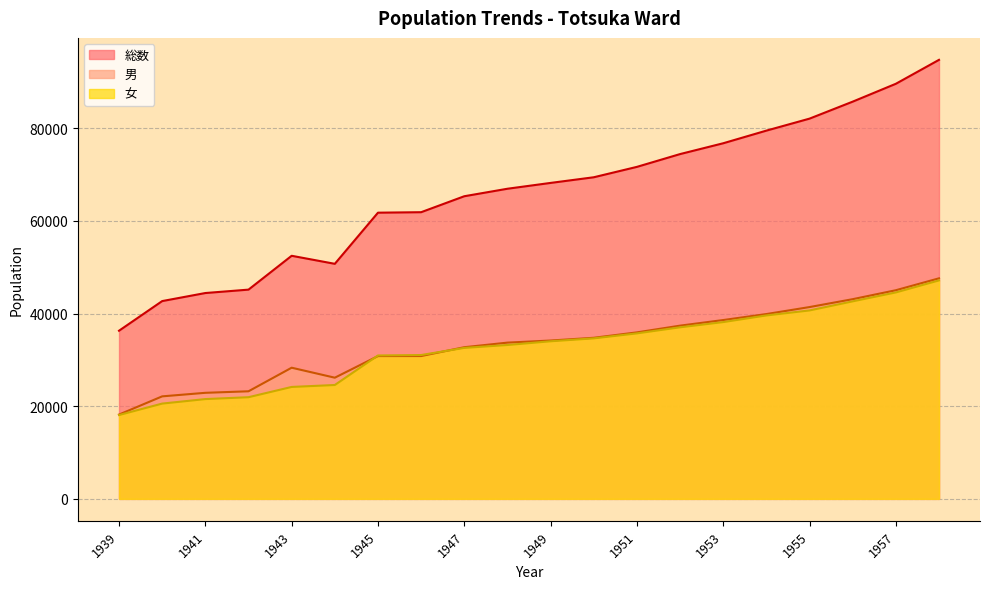

What is the highest value of the 総数 series?

94775